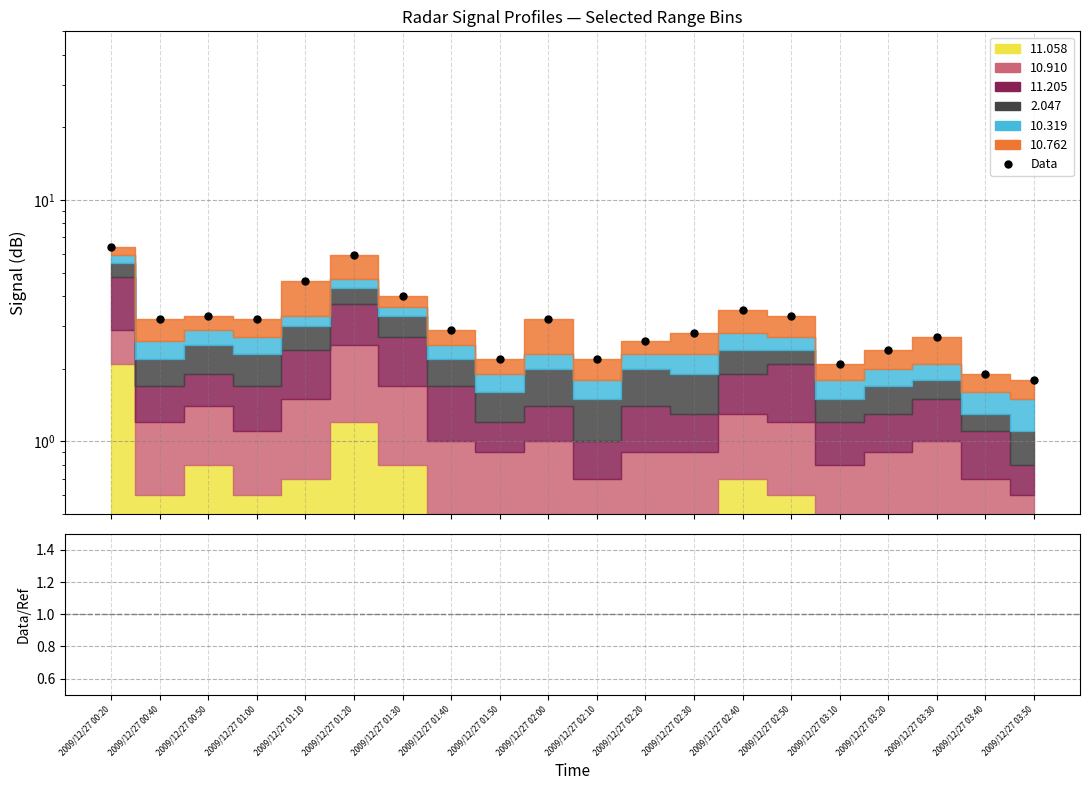

Does the chart have visible grid lines?

Yes